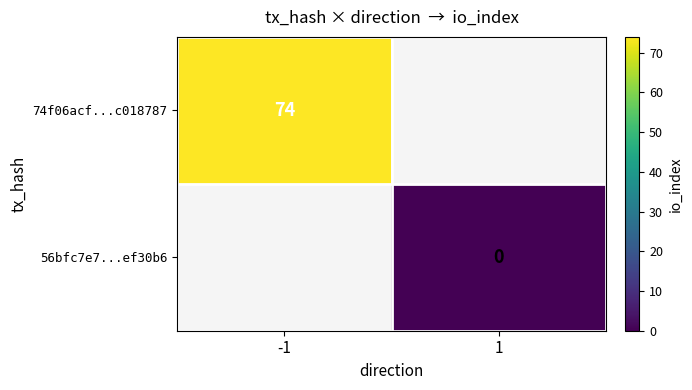

Is it true that 74f06acf...c018787 equals 74 at -1?

True